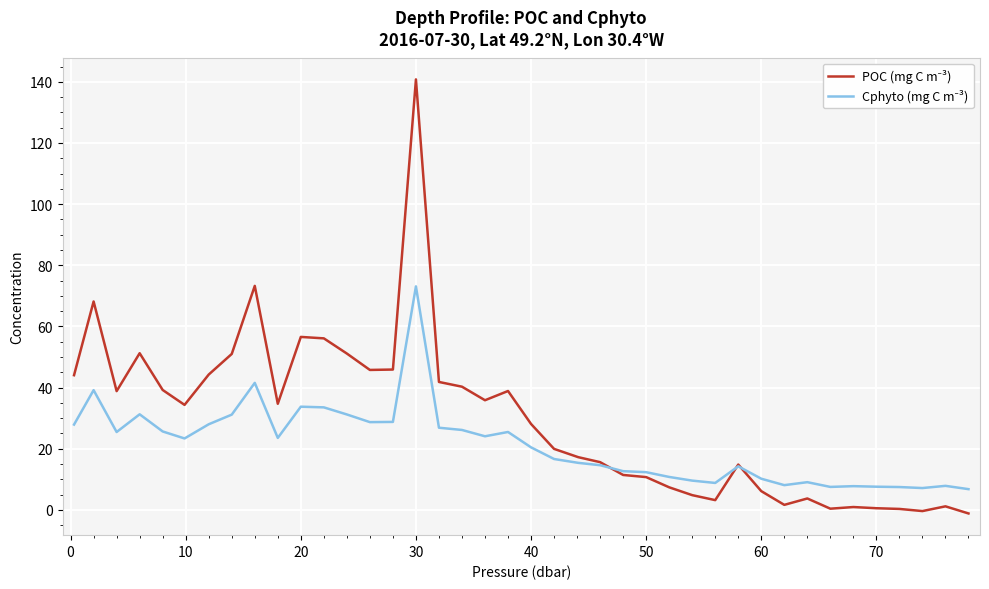

What is the greatest value displayed?

140.8